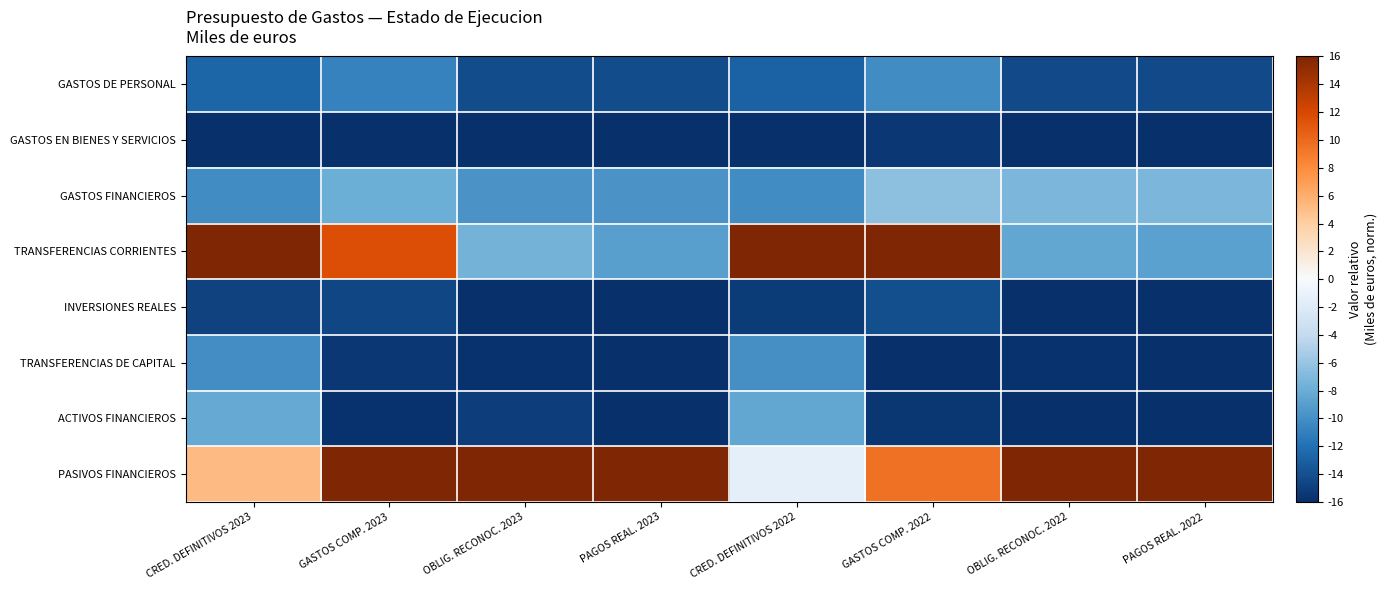

Between CRED. DEFINITIVOS 2023 and GASTOS COMP. 2022, which is larger?

GASTOS COMP. 2022